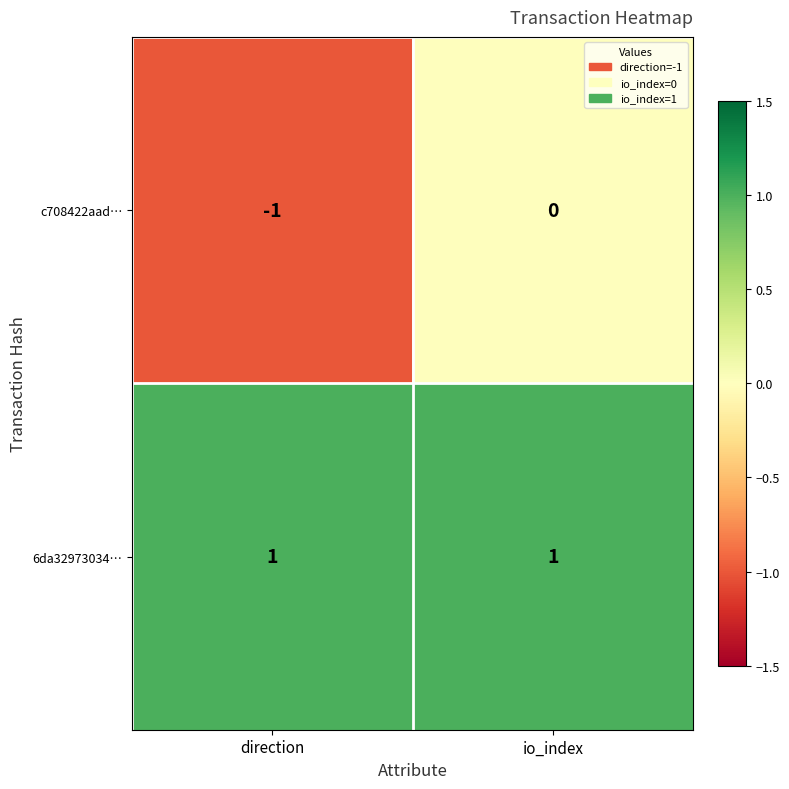

At which category is the sum across all series the highest?

io_index